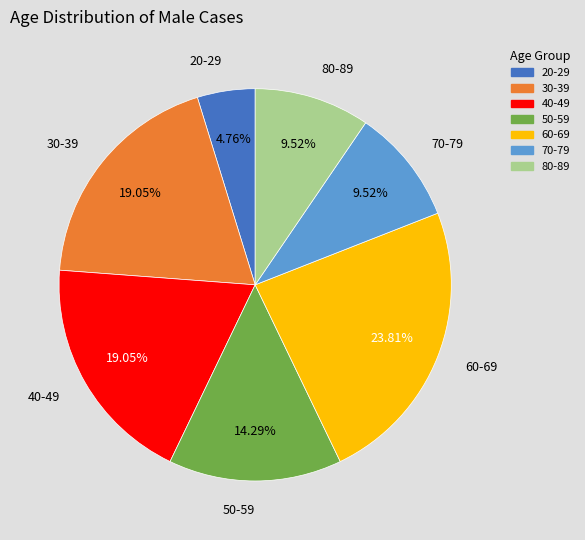

What is the largest slice in the pie chart?

60-69